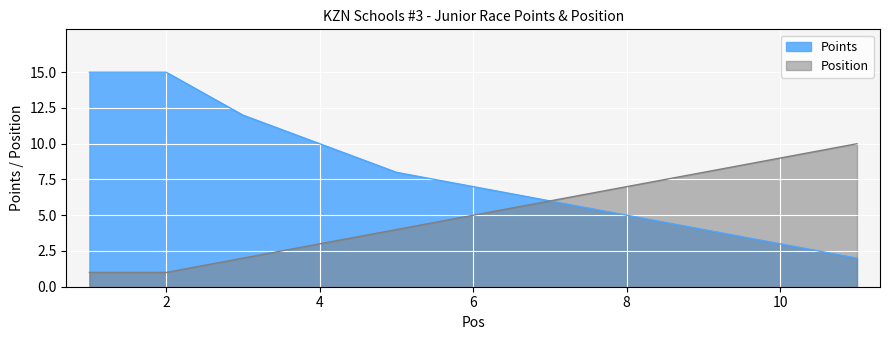

What is the sum of the Position values at 4 and 10?

12